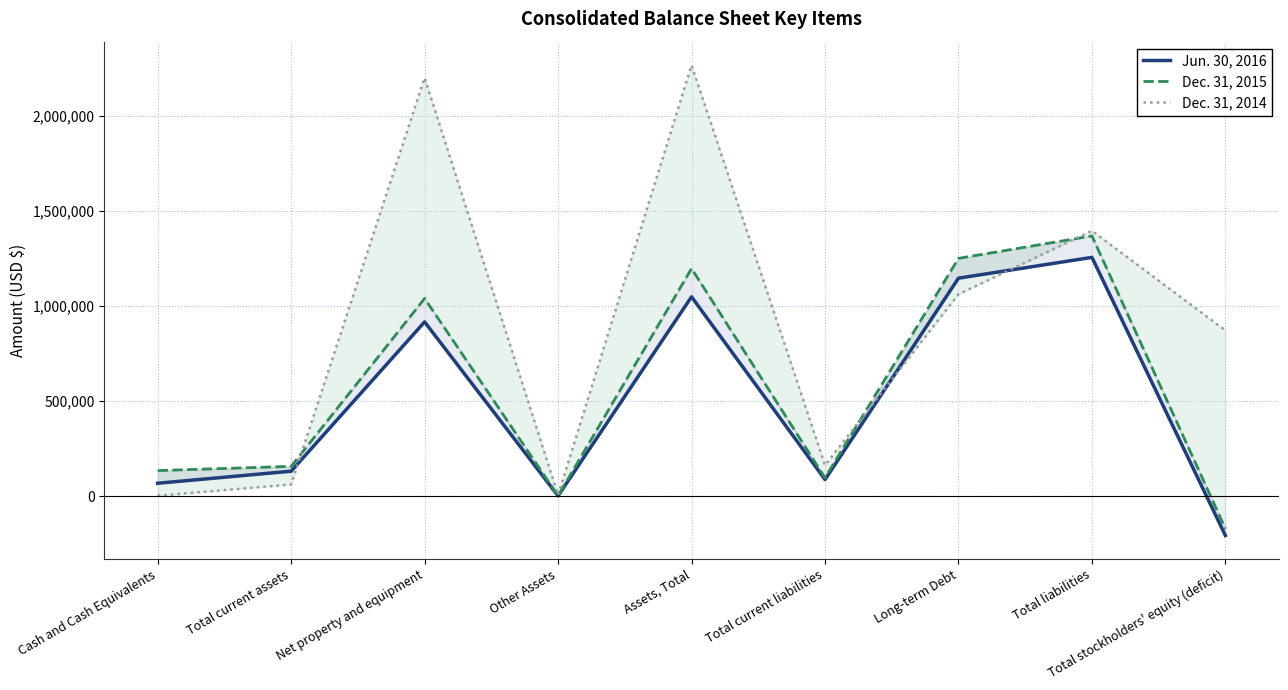

Where do Dec. 31, 2014 and Dec. 31, 2015 first cross each other?

Total current assets and Net property and equipment